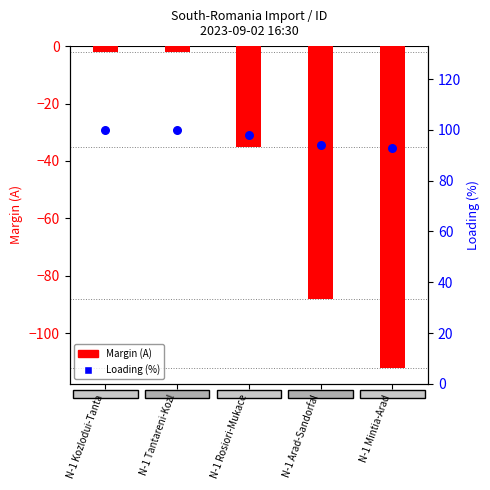

At how many categories does at least one series exceed -44?

5